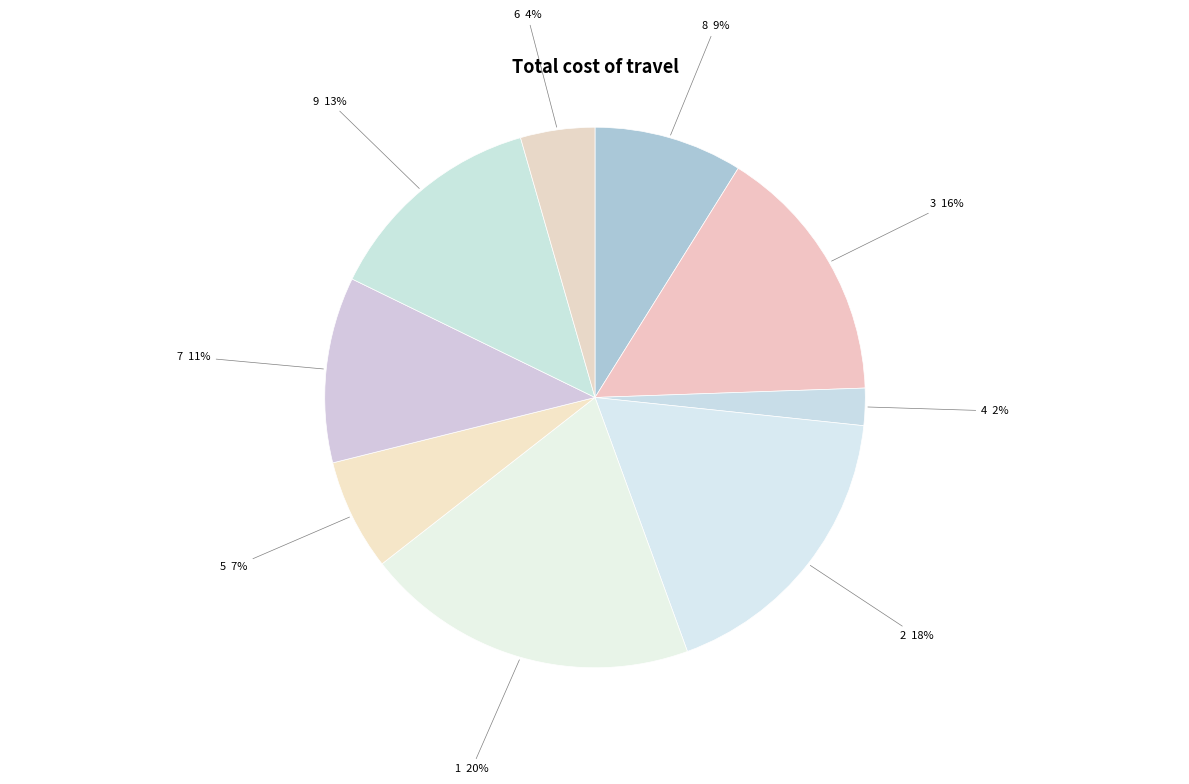

Is there a majority slice in this chart?

No